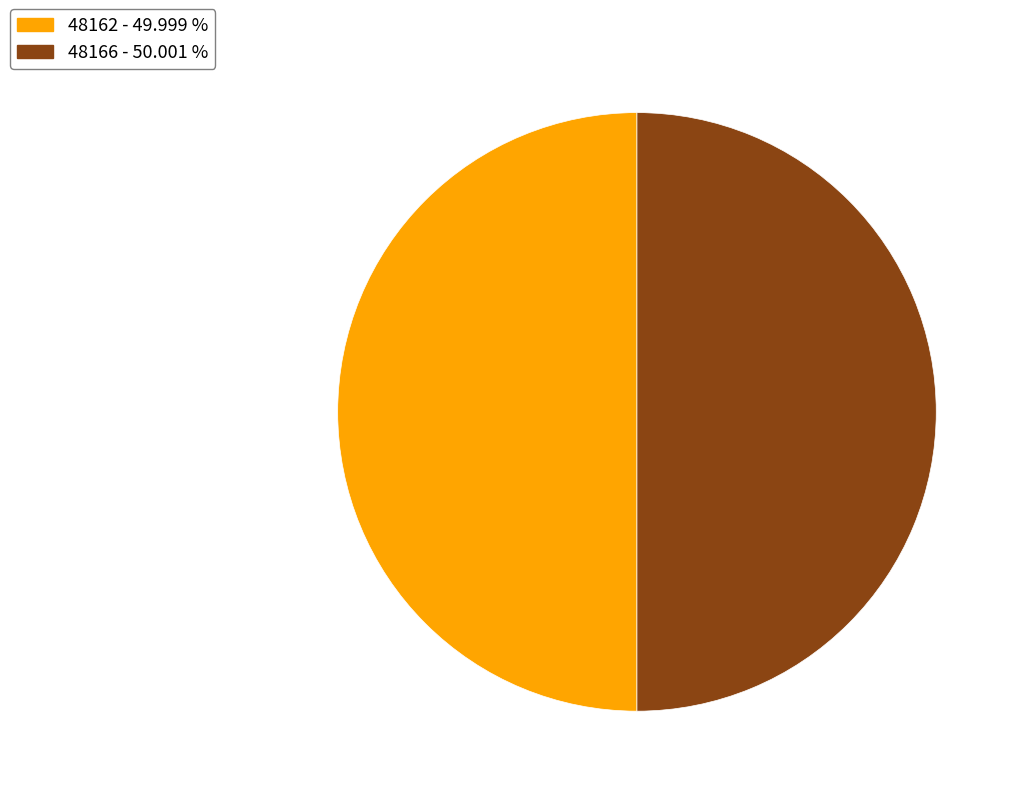

What is the ratio of the value at 48162 to the value at 48166?

1.0